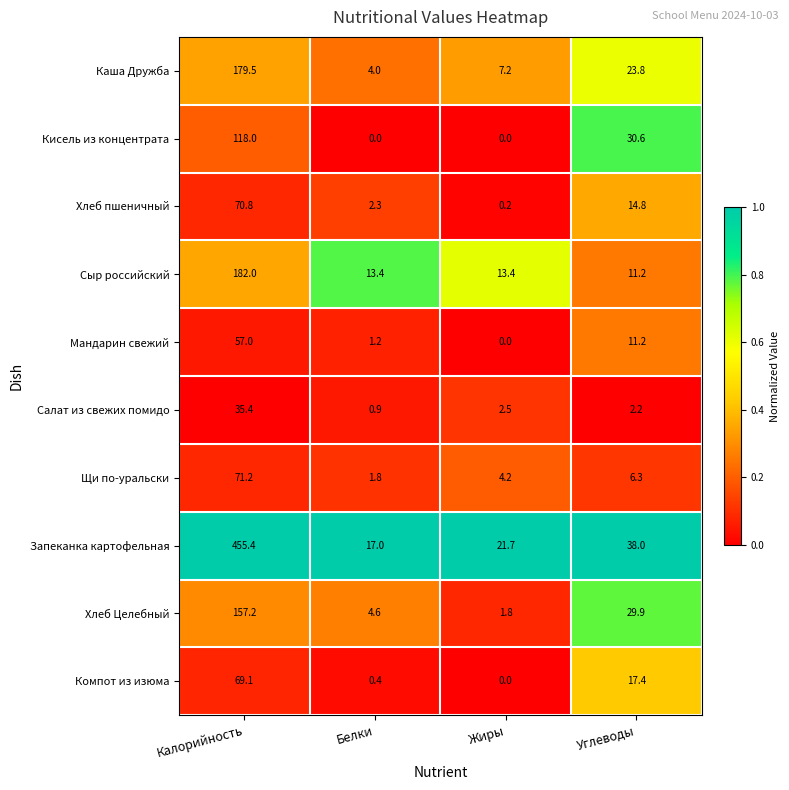

How many data points in Каша Дружба are above 23?

2